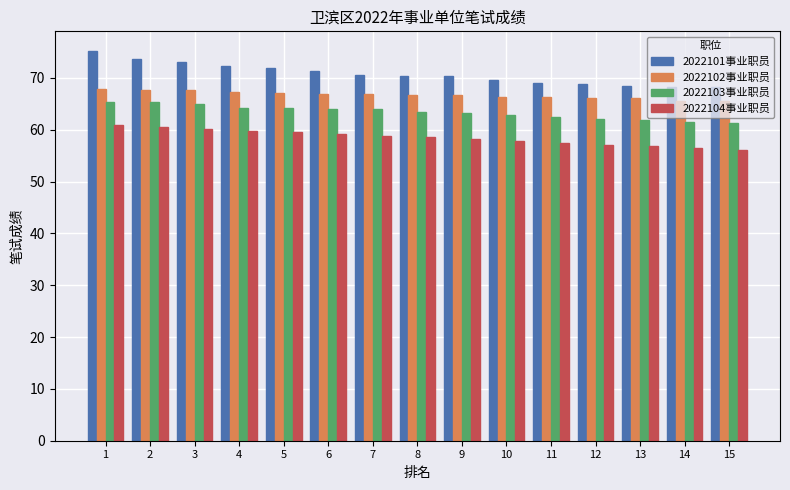

What are all the series names shown in the legend?

2022101事业职员, 2022102事业职员, 2022103事业职员, 2022104事业职员